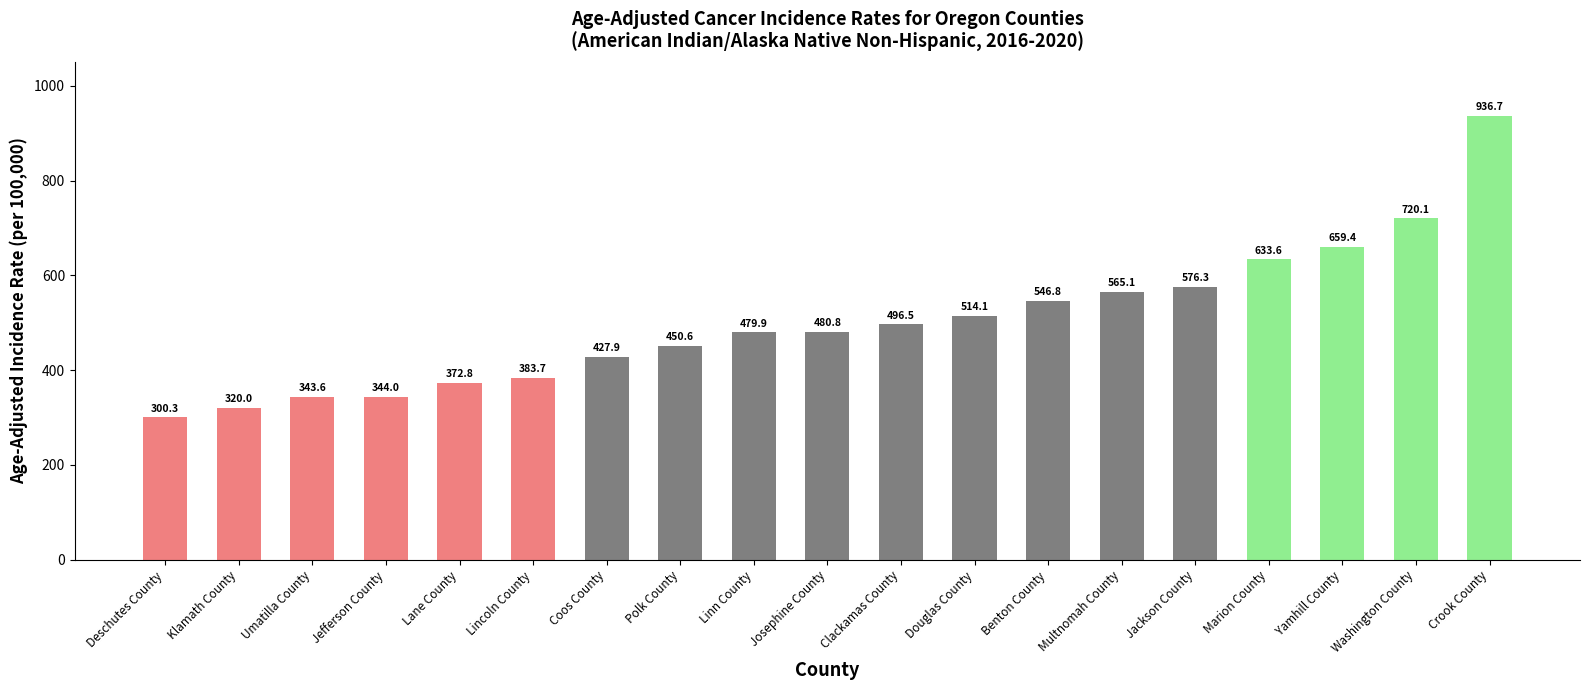

What is the sum of the values at Yamhill County and Josephine County?

1140.2